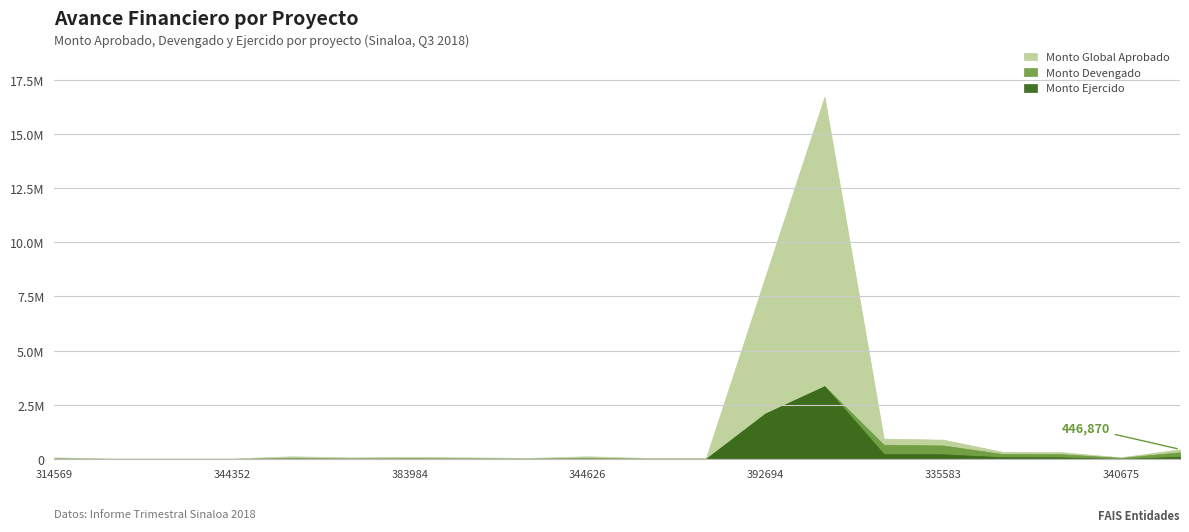

What is the difference between the second highest and second lowest values in the Monto Global Aprobado series?

8367135.9